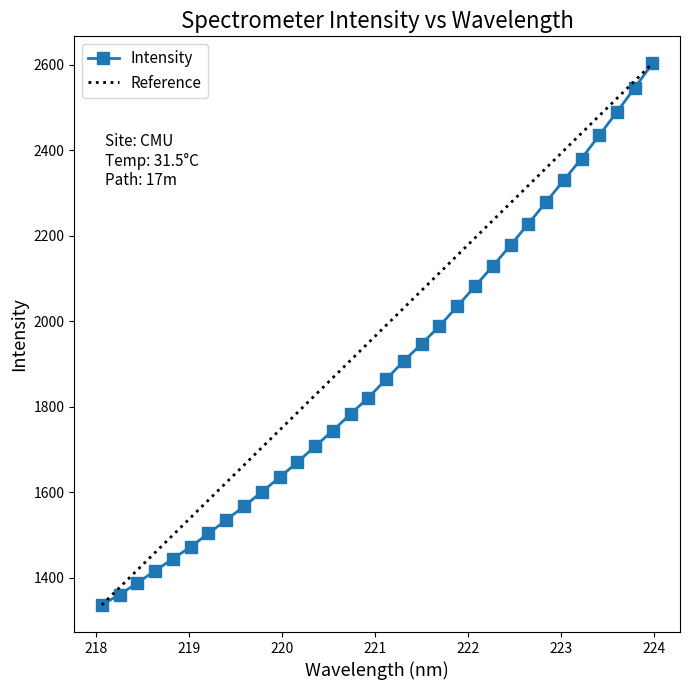

What is the ratio of the value at 218.2508 to the value at 218.0596?

1.0